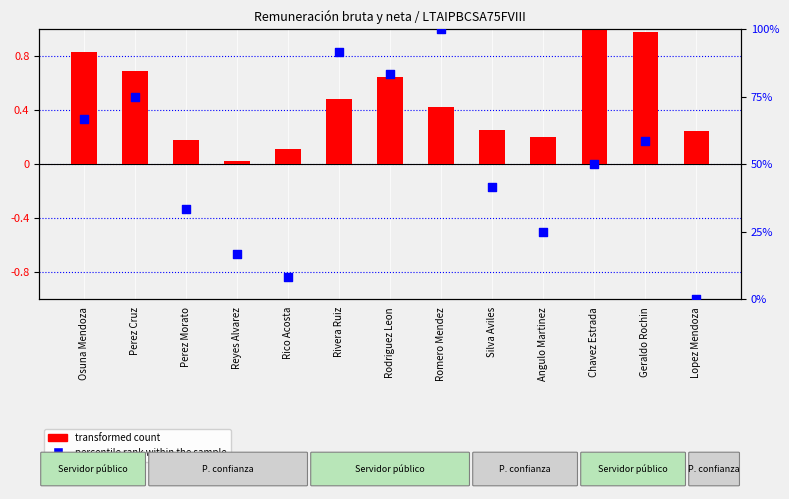

Which series has the largest total across all categories?

percentile rank within the sample